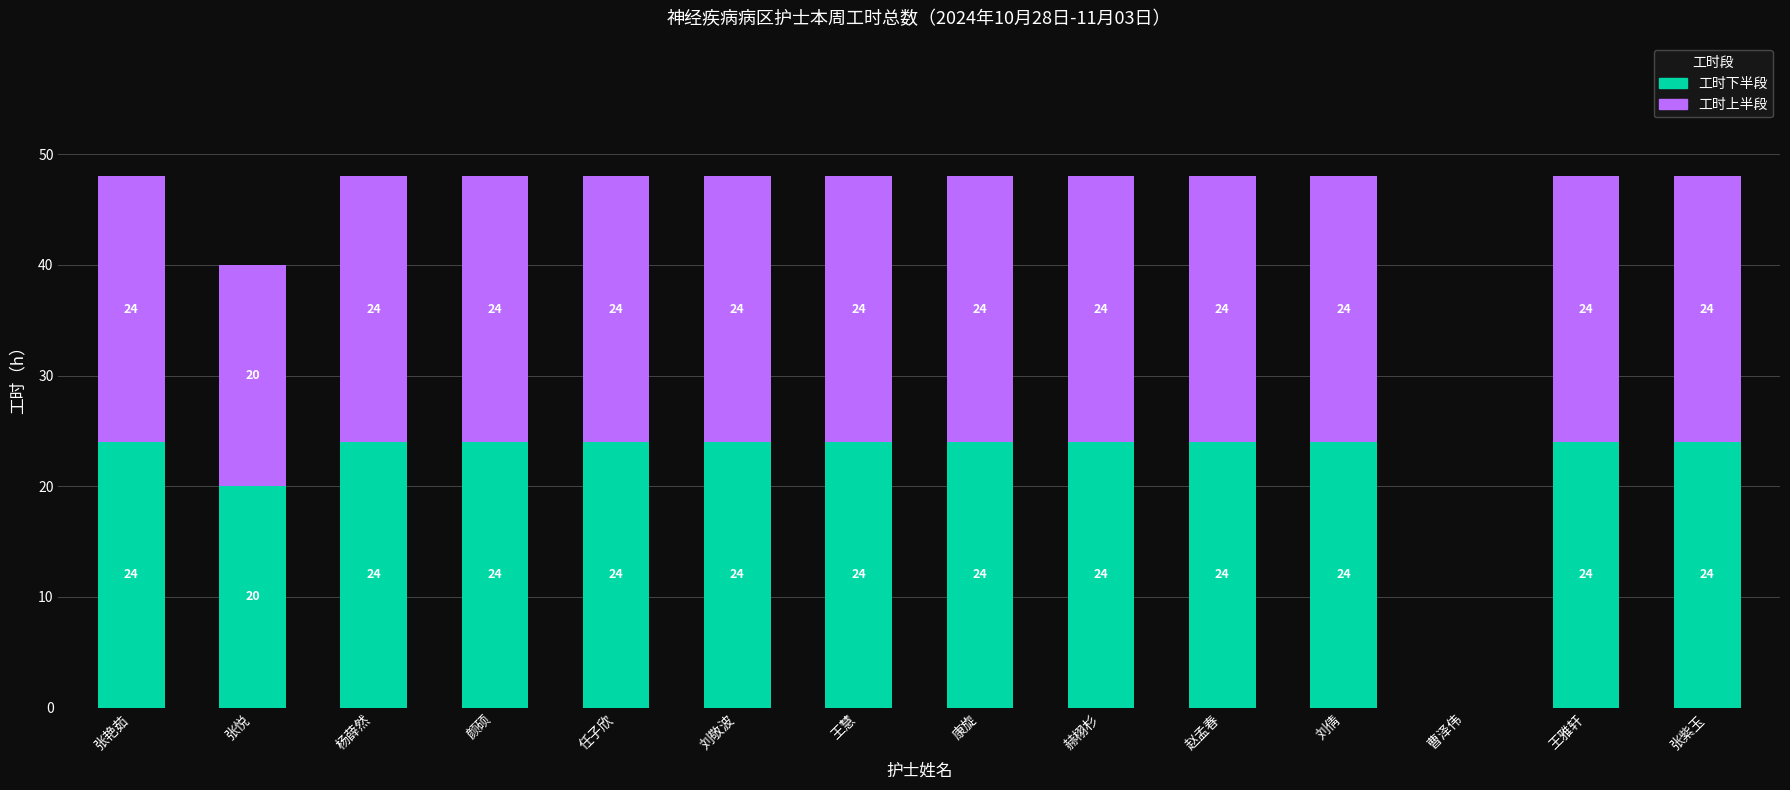

Are the bars grouped side by side (vs. stacked)?

No